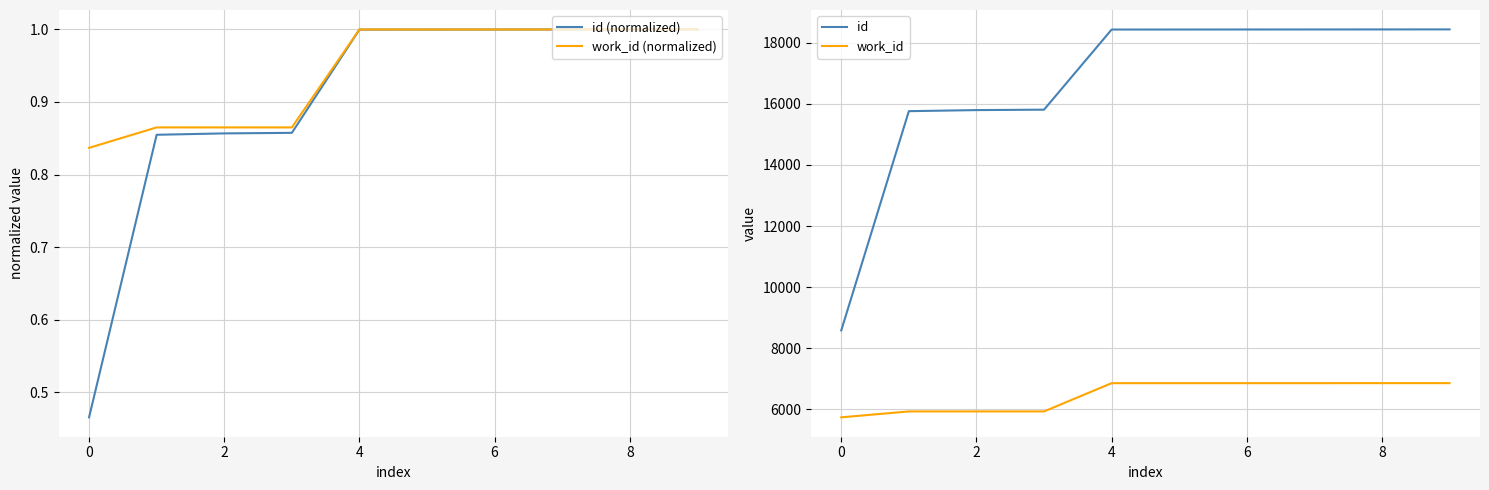

What is the highest value of the id (normalized) series?

1.0